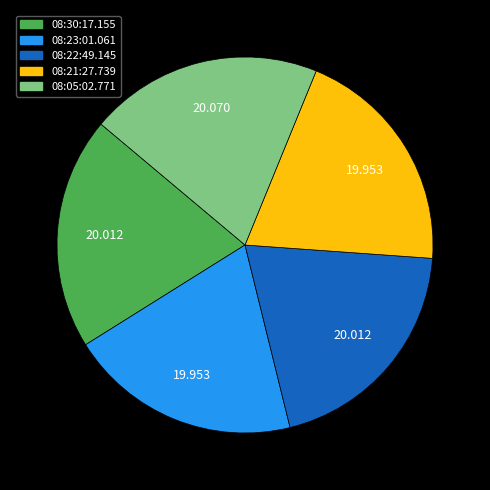

Does 08:23:01.061 represent more than half of the total?

No